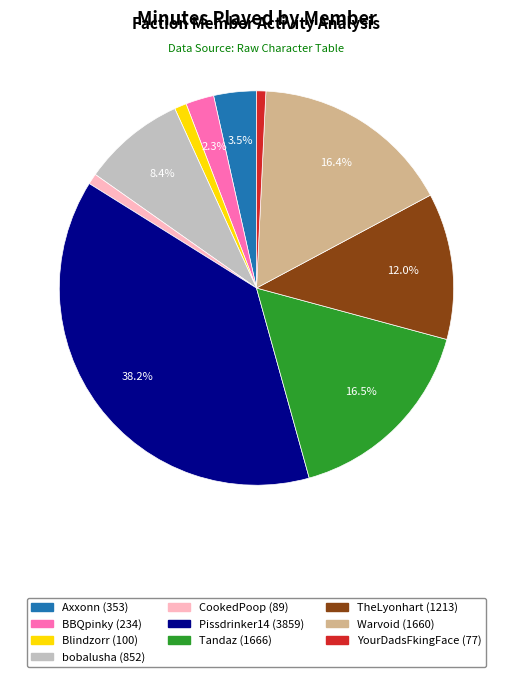

Combined, what portion of the pie is BBQpinky and Axxonn?

5.8%